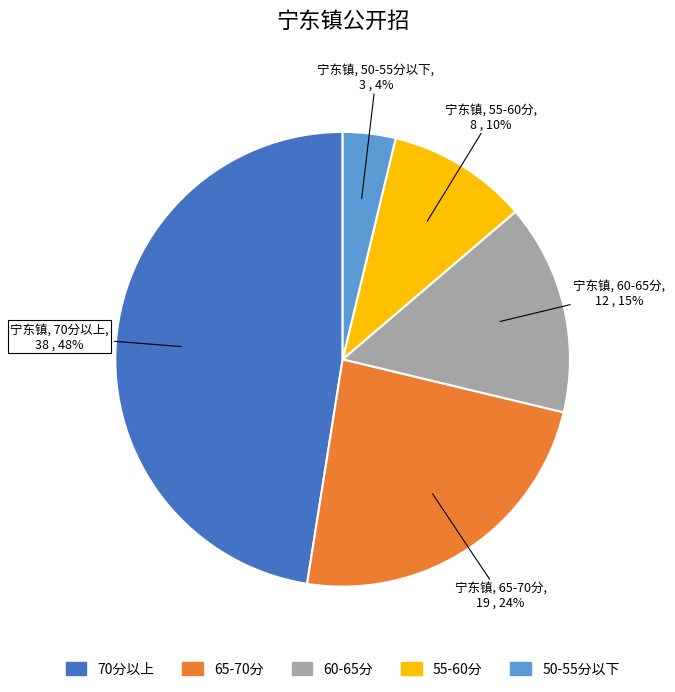

Is there any slice that represents more than half of the pie?

No